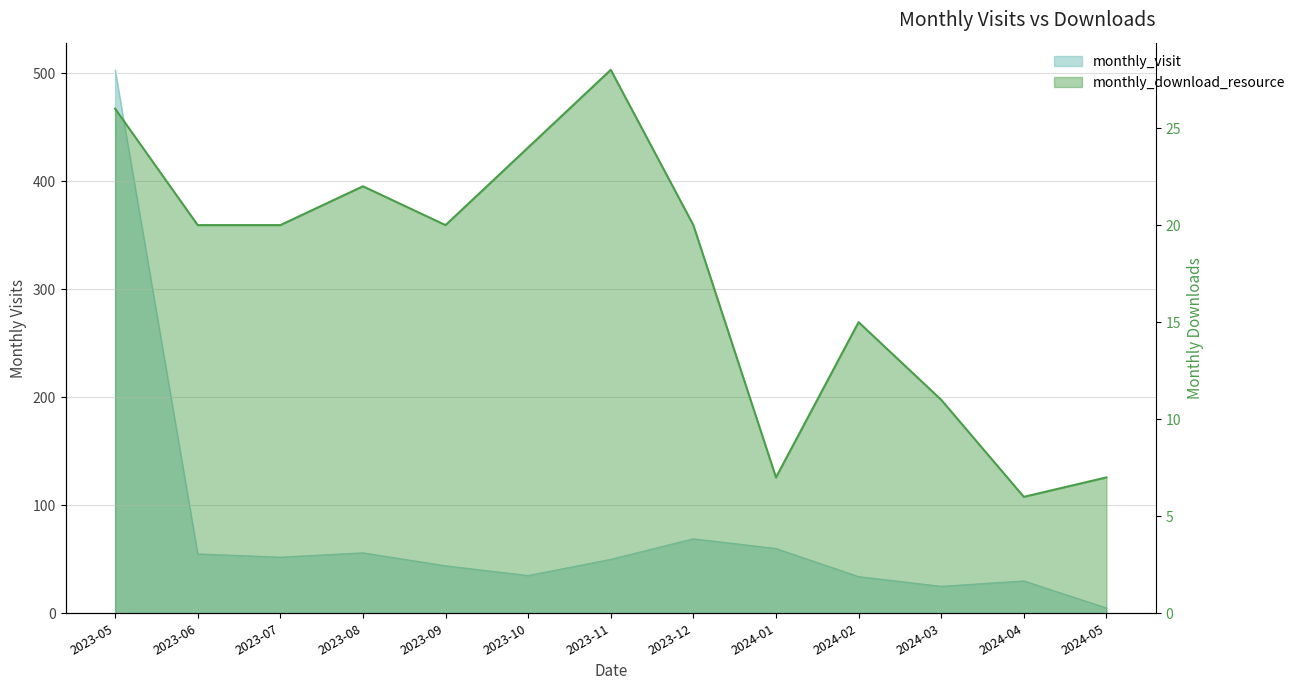

Reading right to left, what are all the values shown in this chart?

7	6	11	15	7	20	28	24	20	22	20	20	26